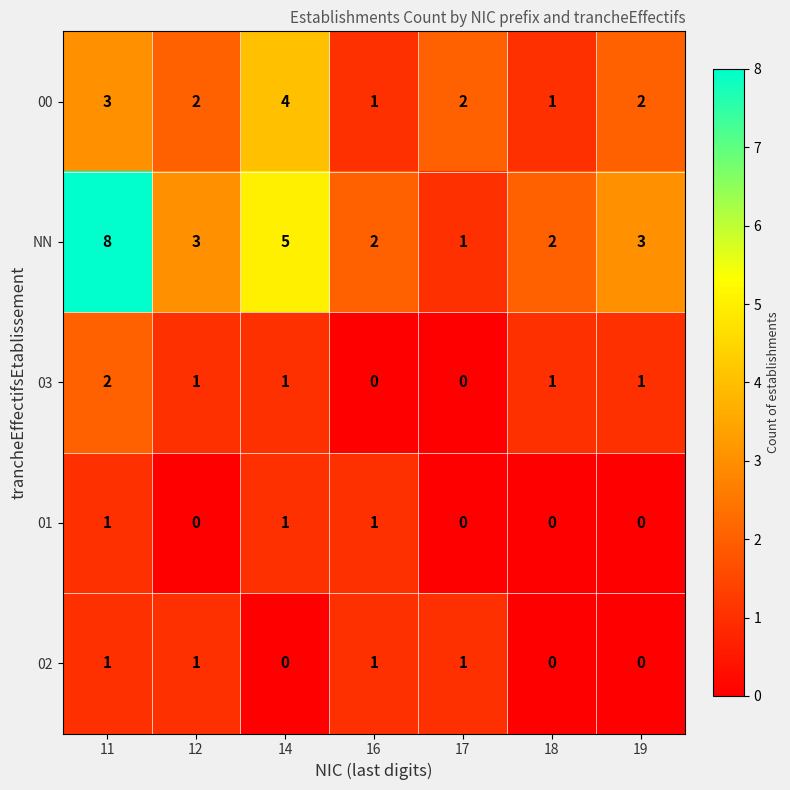

Which series has the largest range (max minus min)?

NN